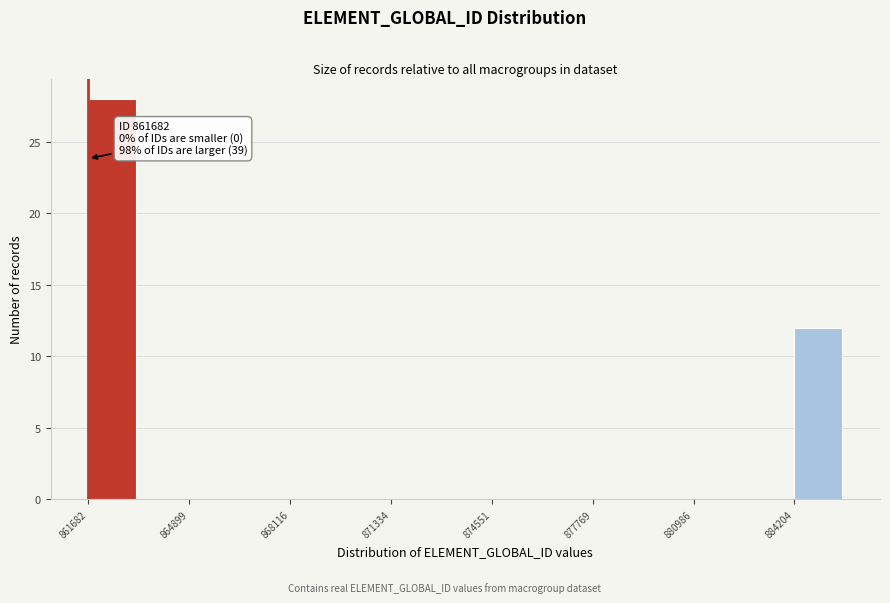

Read against the x-axis, roughly where is the centre of the tallest bar?

862500